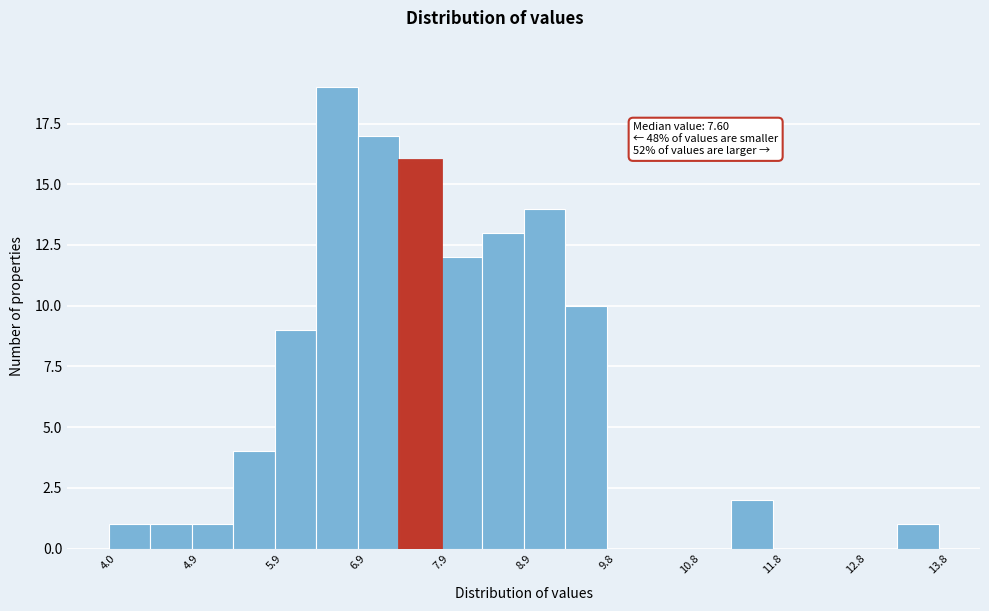

Which range on the x-axis has the tallest bar?

6.40 to 6.89